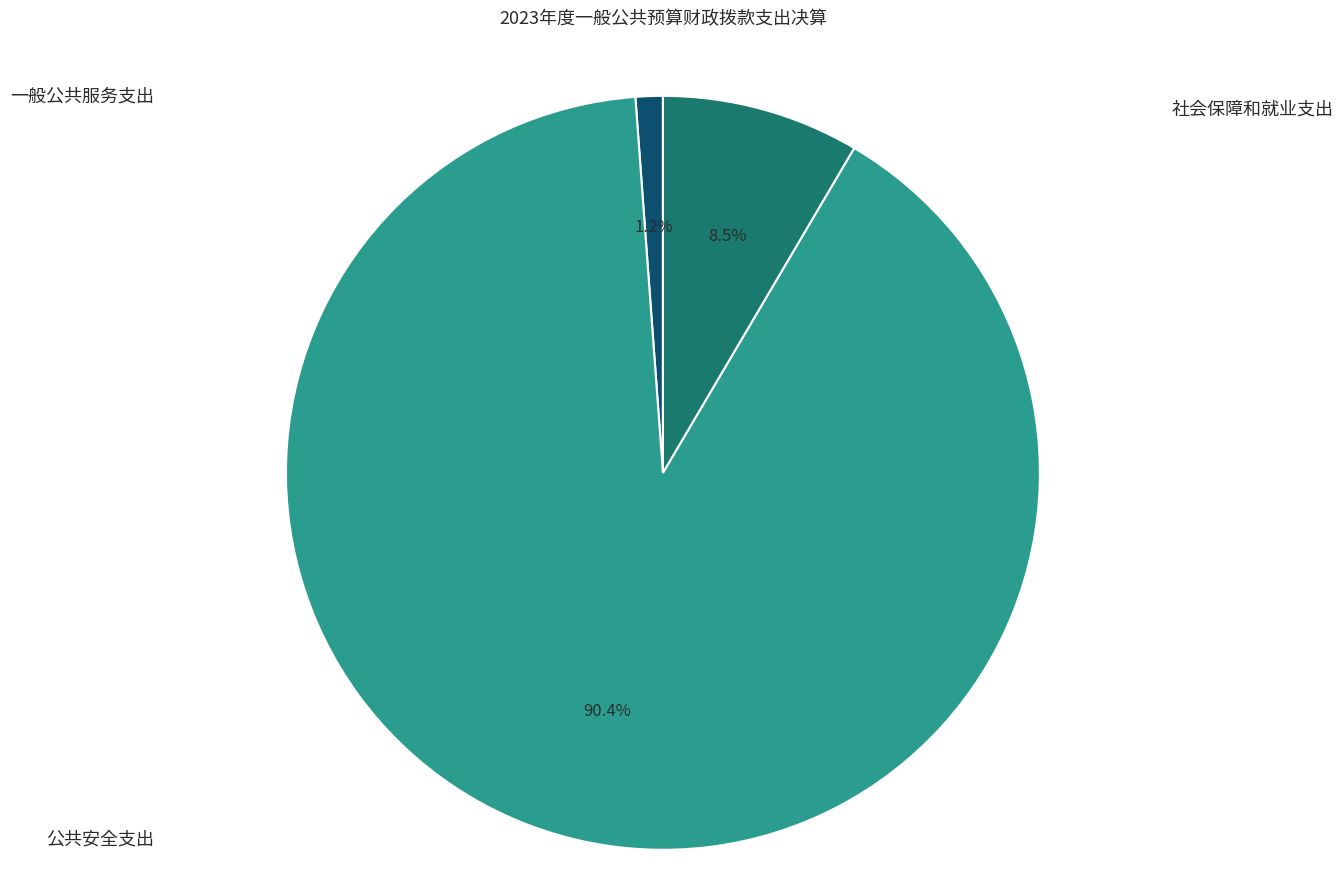

Which category has the smallest portion of the pie?

一般公共服务支出